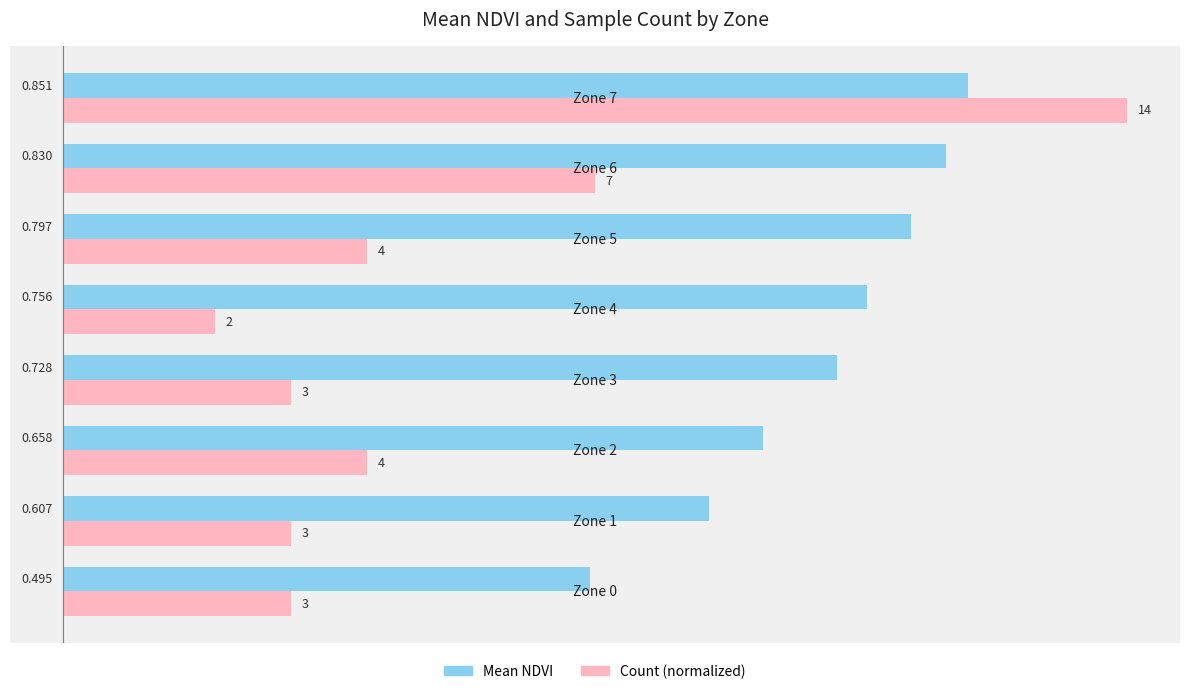

Which series has the widest spread of values?

Count (normalized)